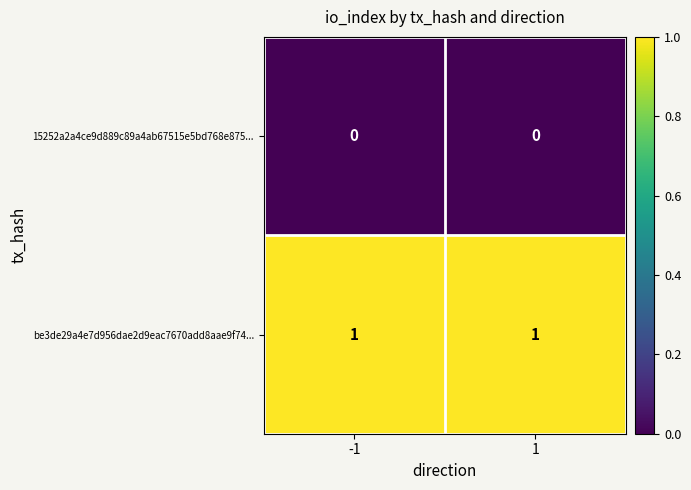

Which series has the largest total across all categories?

be3de29a4e7d956dae2d9eac7670add8aae9f74...